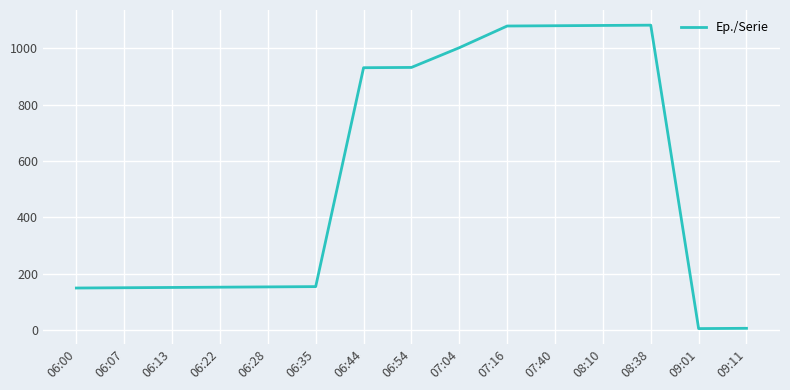

What is the average value?

540